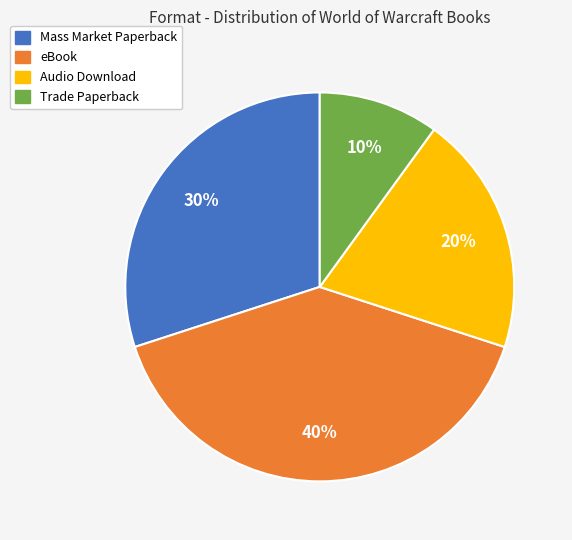

The Mass Market Paperback slice represents 12% of the pie. True or false?

False